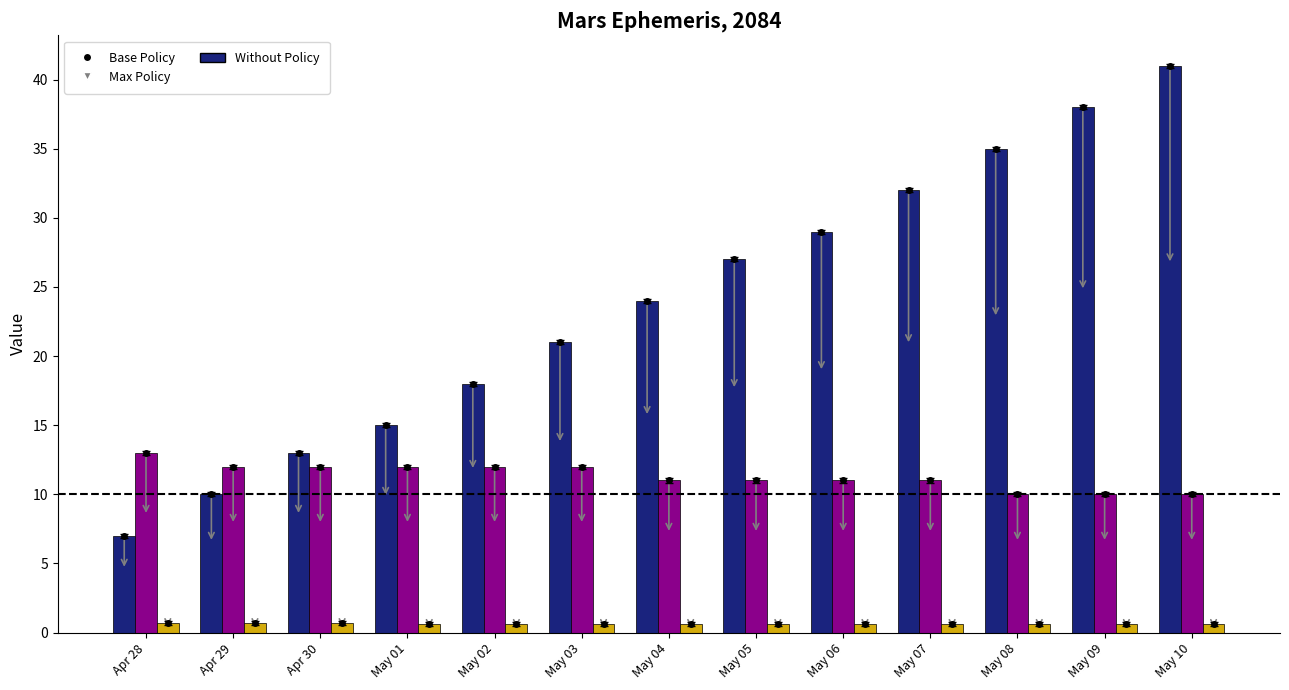

At which category is the sum across all series the highest?

May 10